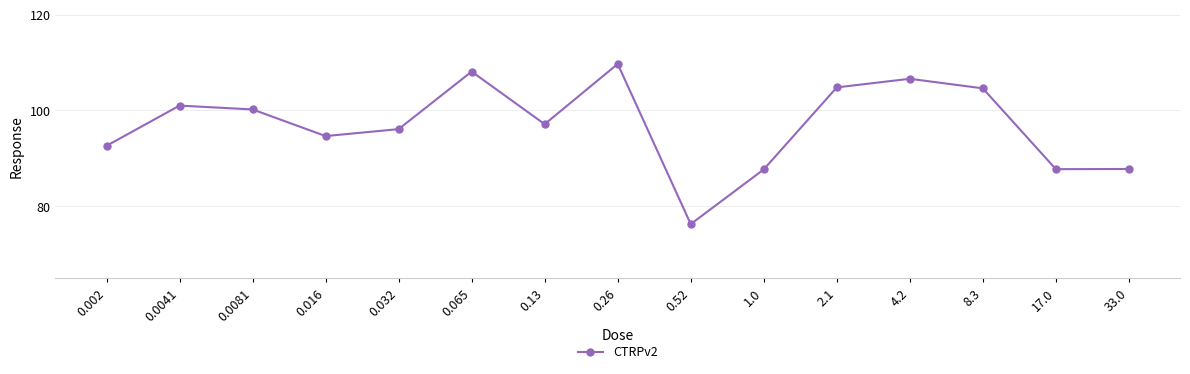

What is the maximum value shown in the chart?

109.7